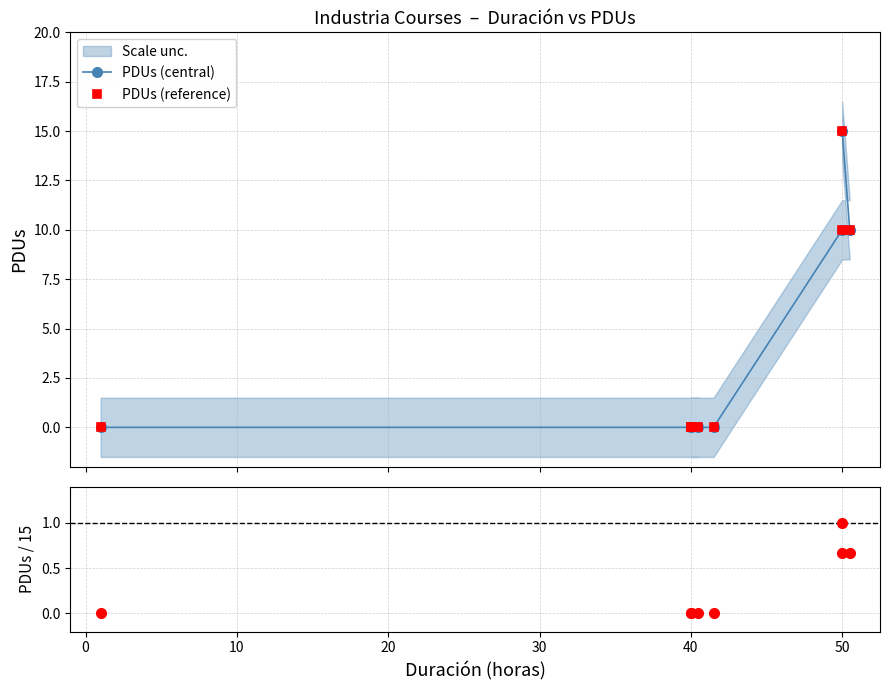

List the series in order of their peak value, lowest first.

PDUs / max(PDUs), PDUs (central), PDUs (reference)